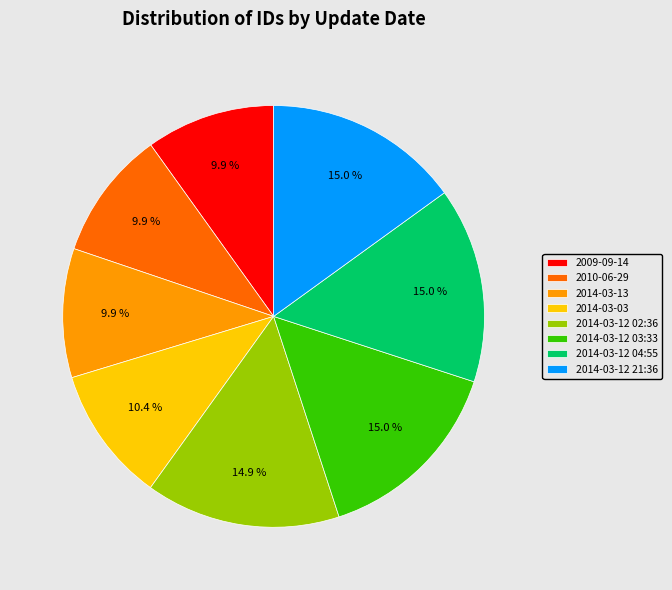

Does 2010-06-29 represent more than half of the total?

No